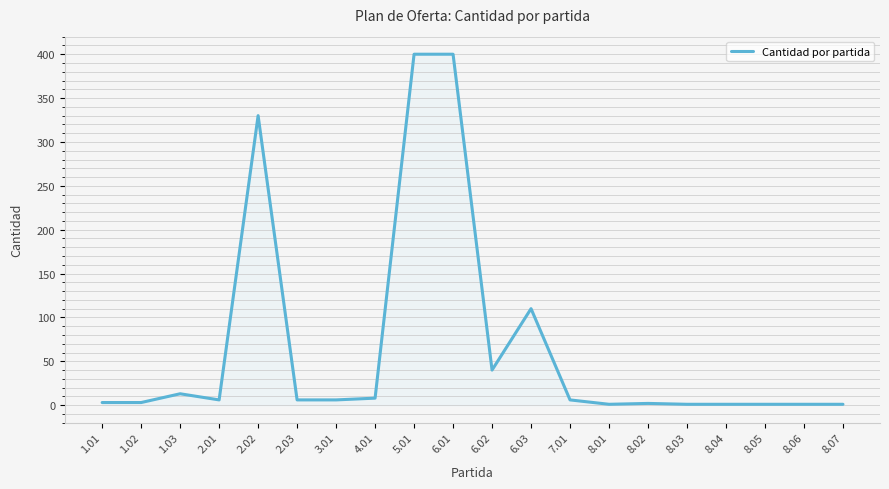

What is the greatest value displayed?

400